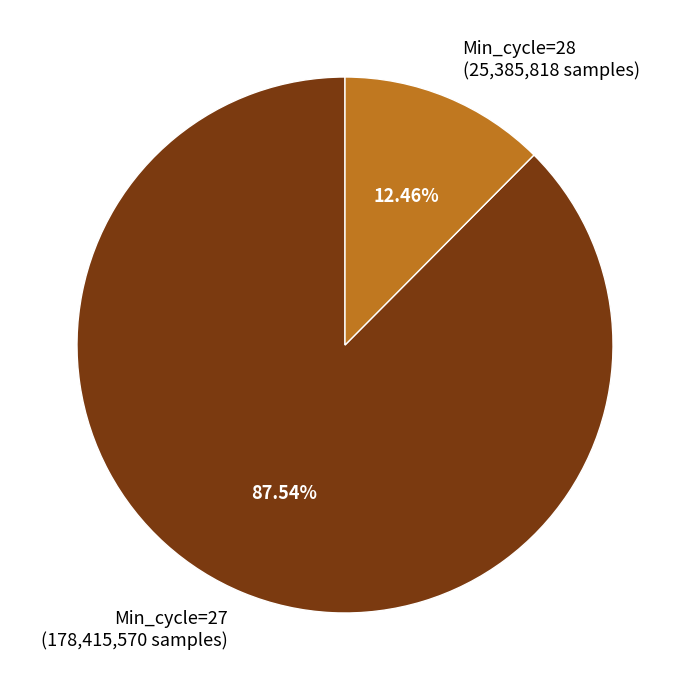

What is the ratio of the value at Min_cycle=27 (178,415,570 samples) to the value at Min_cycle=28 (25,385,818 samples)?

7.0